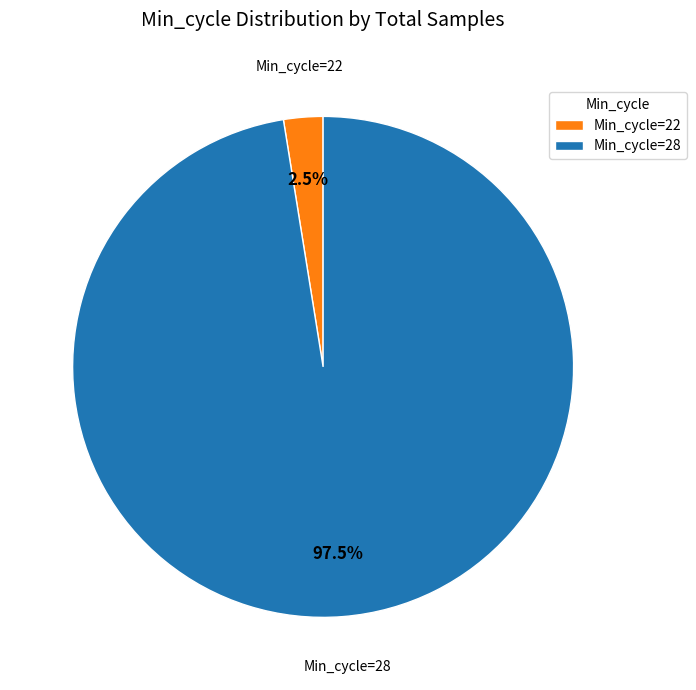

What is the smallest slice in the pie chart?

Min_cycle=22